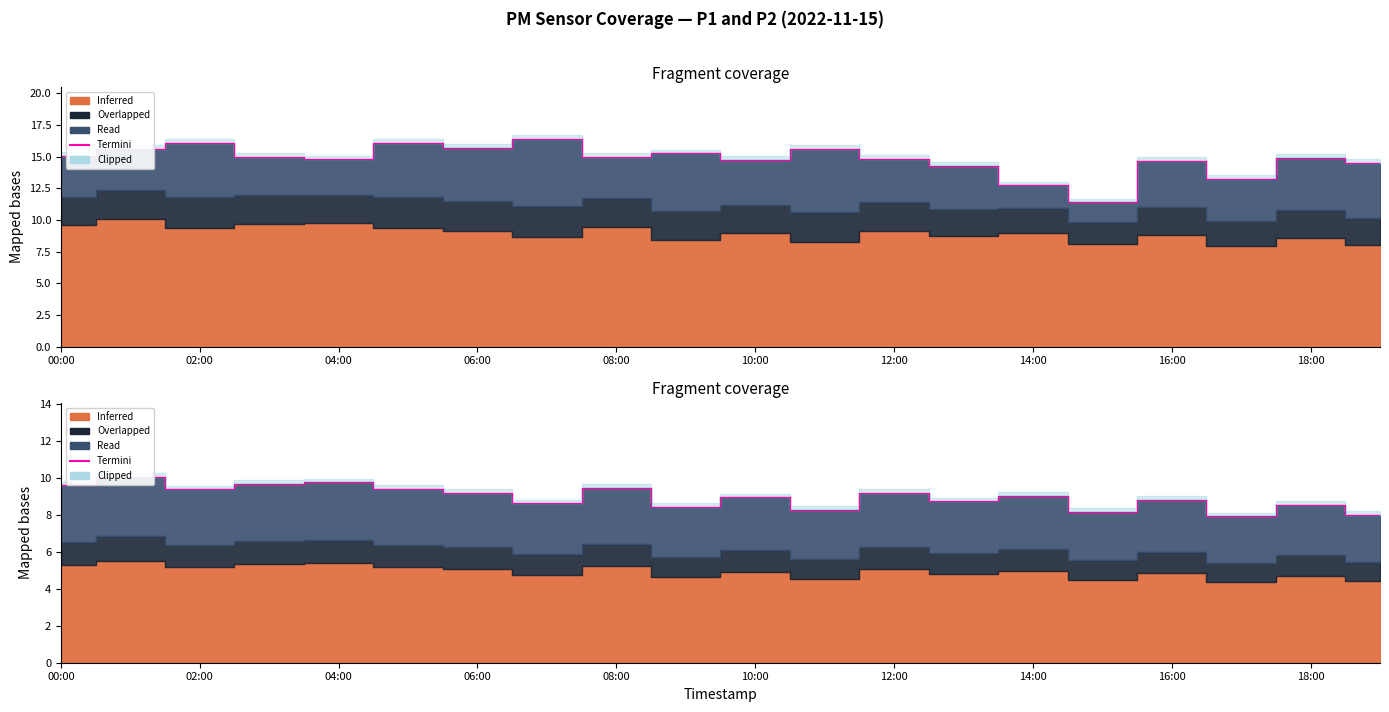

What is the sum of all values?

179.2